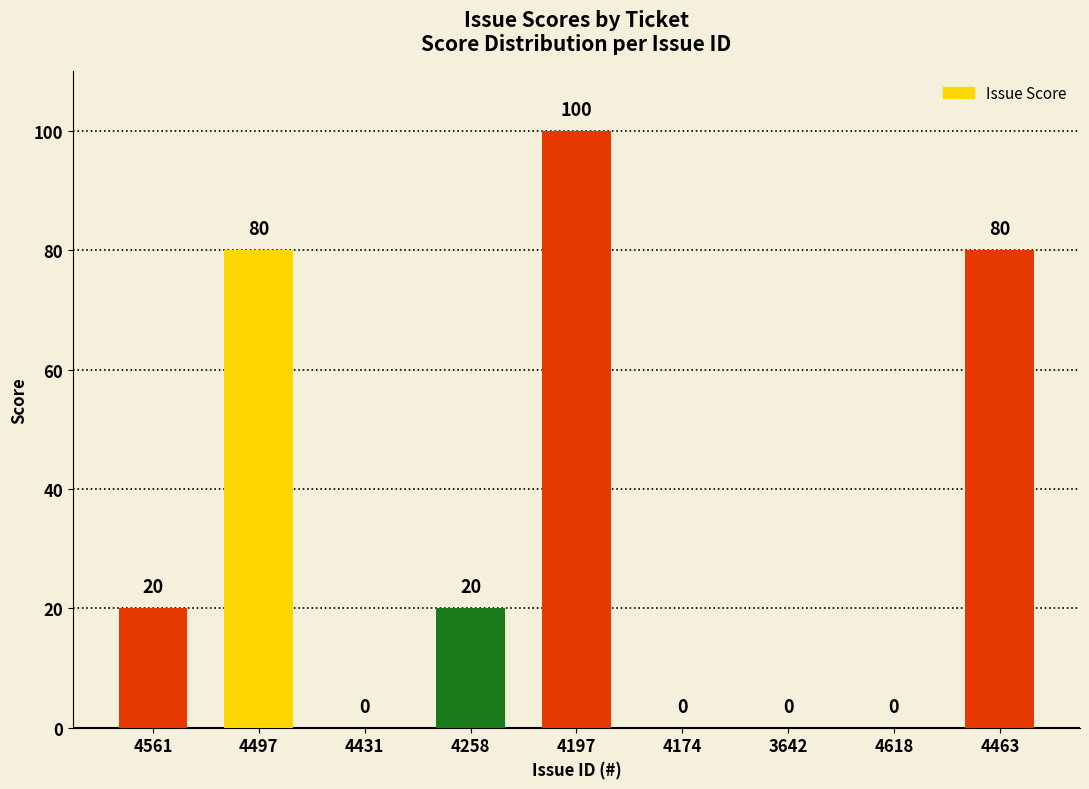

The value at 4618 is 0. True or false?

True